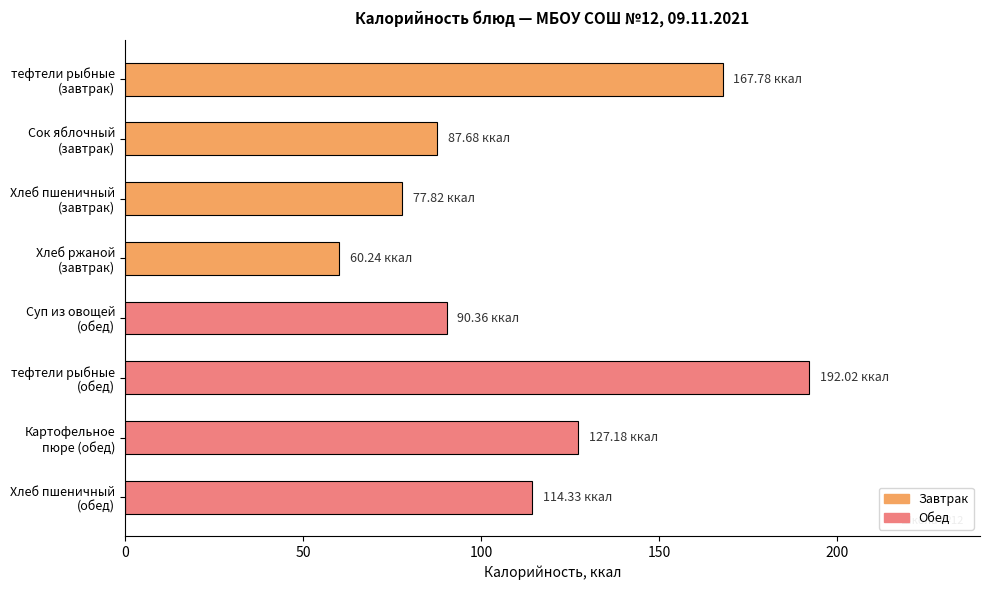

Which label corresponds to the smallest value in the chart?

Хлеб ржаной
(завтрак)